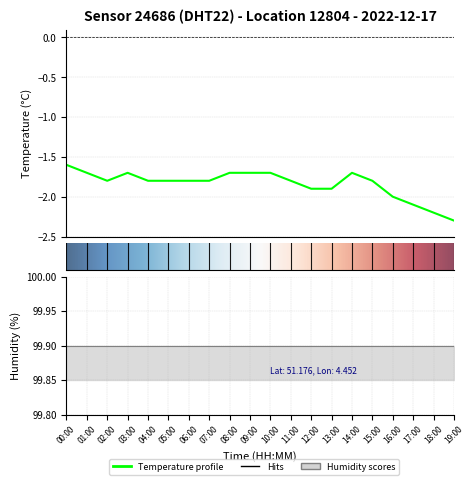

Where is the first local minimum?

02:00